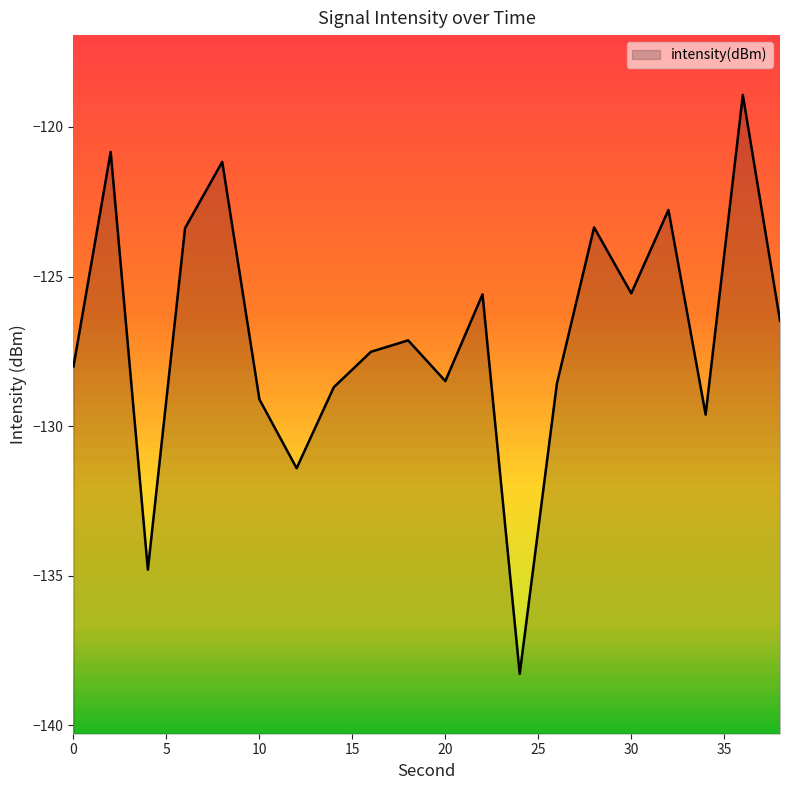

At which category does the chart reach its minimum across all series?

24